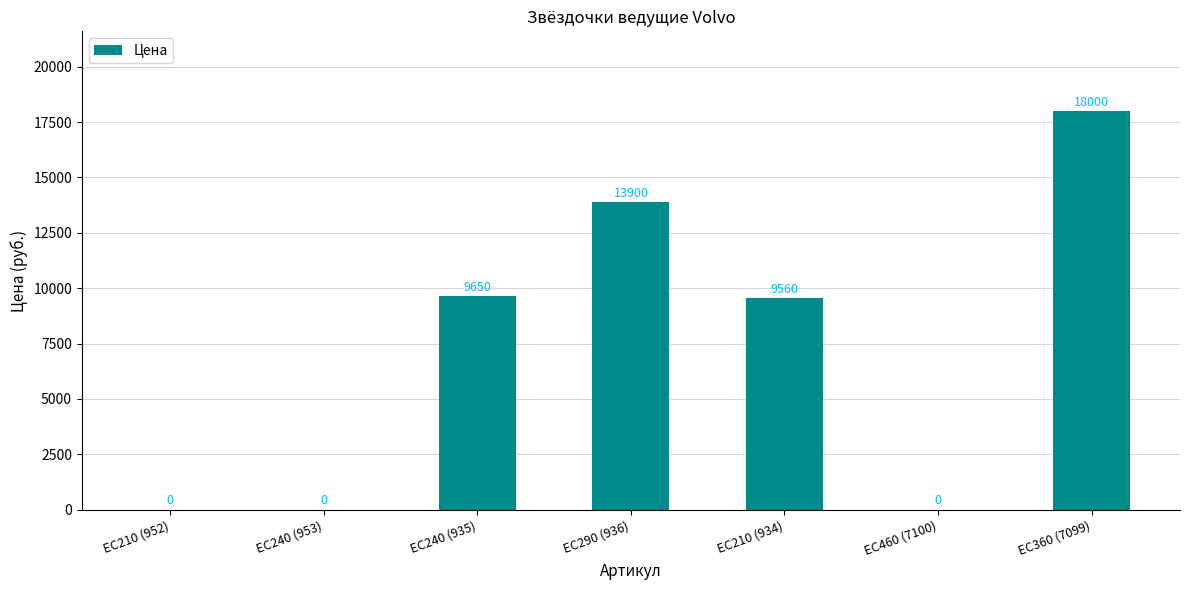

What is the maximum value shown in the chart?

18000